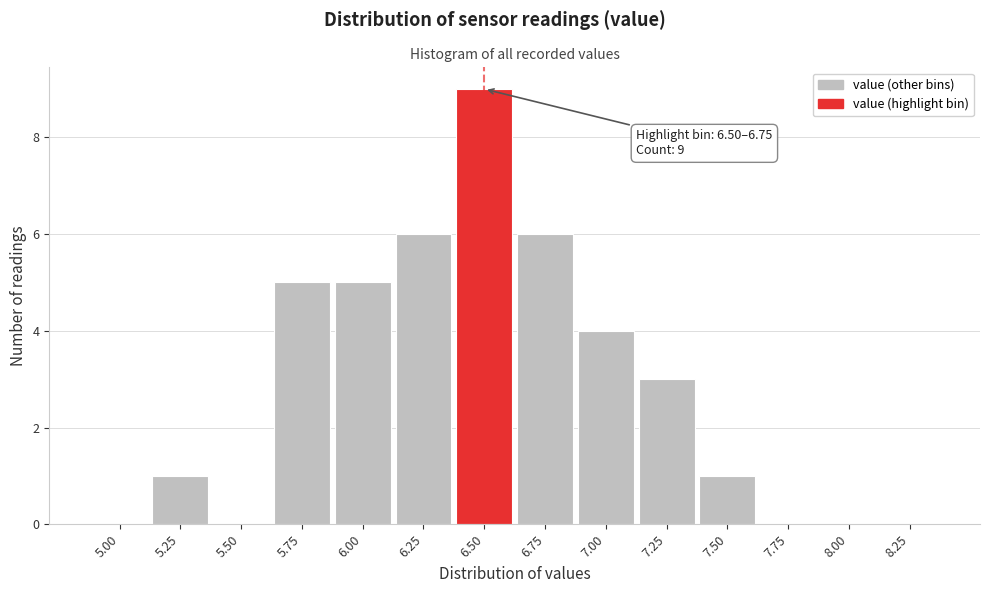

Reading left to right, transcribe all the data shown in this chart.

5.00=0	5.25=1	5.50=0	5.75=5	6.00=5	6.25=6	6.50=9	6.75=6	7.00=4	7.25=3	7.50=1	7.75=0	8.00=0	8.25=0